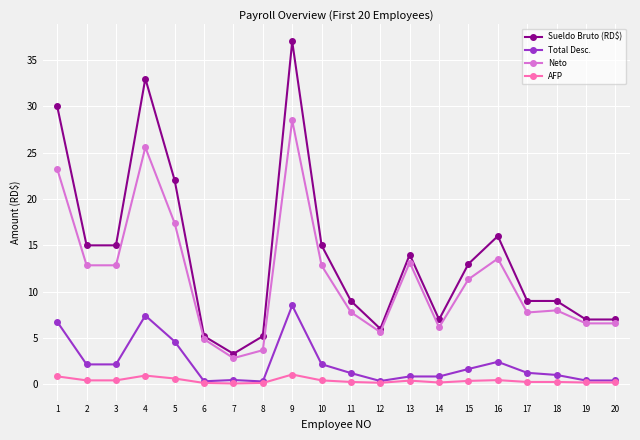

Which series changed the most between 5 and 12?

Sueldo Bruto (RD$)